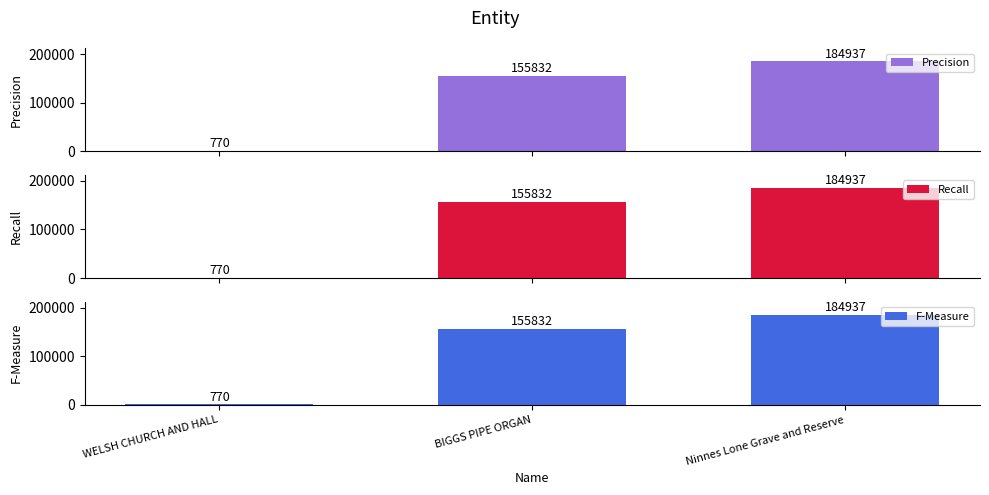

How many data points in Precision are above 155832?

1